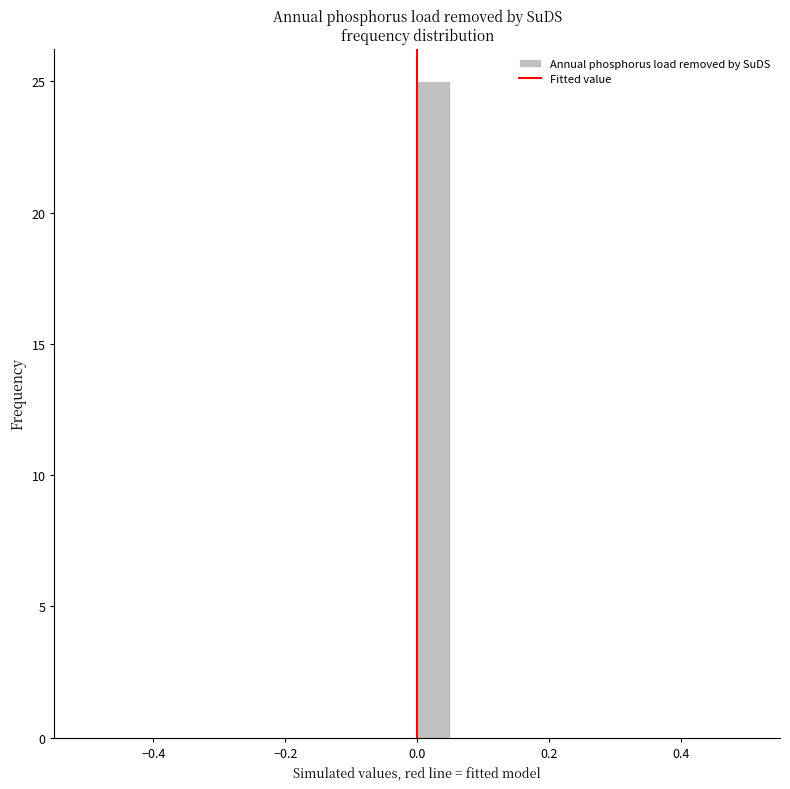

Read against the x-axis, roughly where is the centre of the tallest bar?

0.02